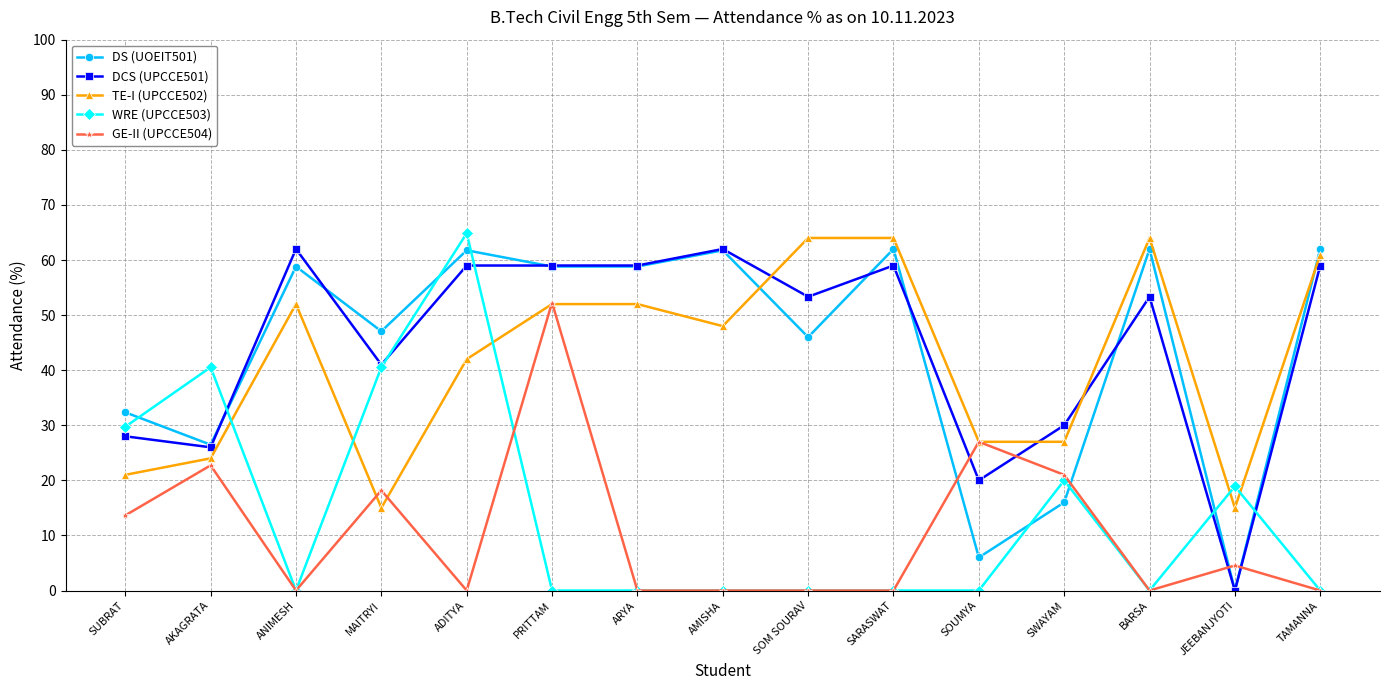

What is the difference between the highest and lowest values at SARASWAT?

64.0